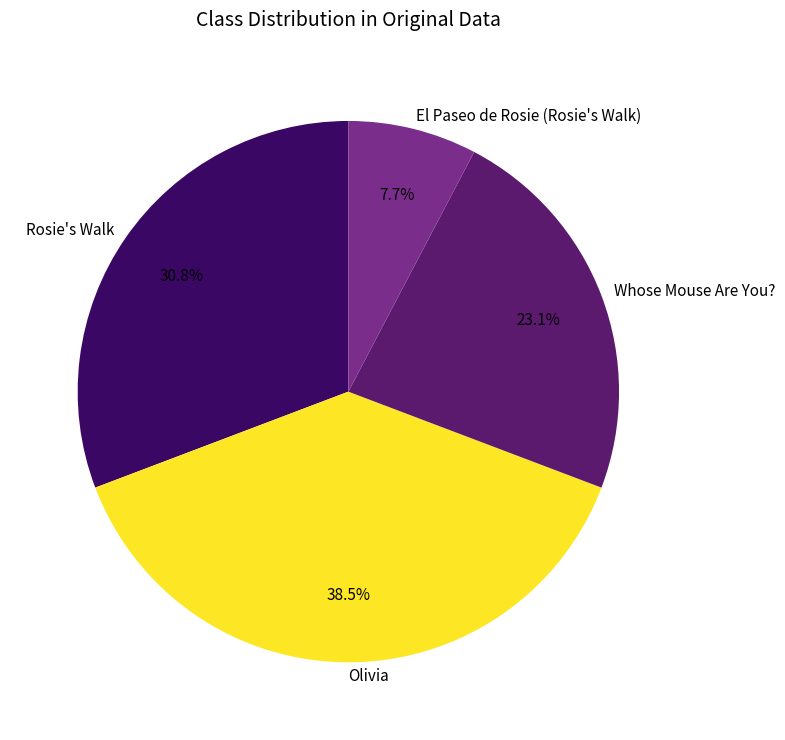

To the nearest percent, what percentage of the pie is Rosie's Walk?

31%